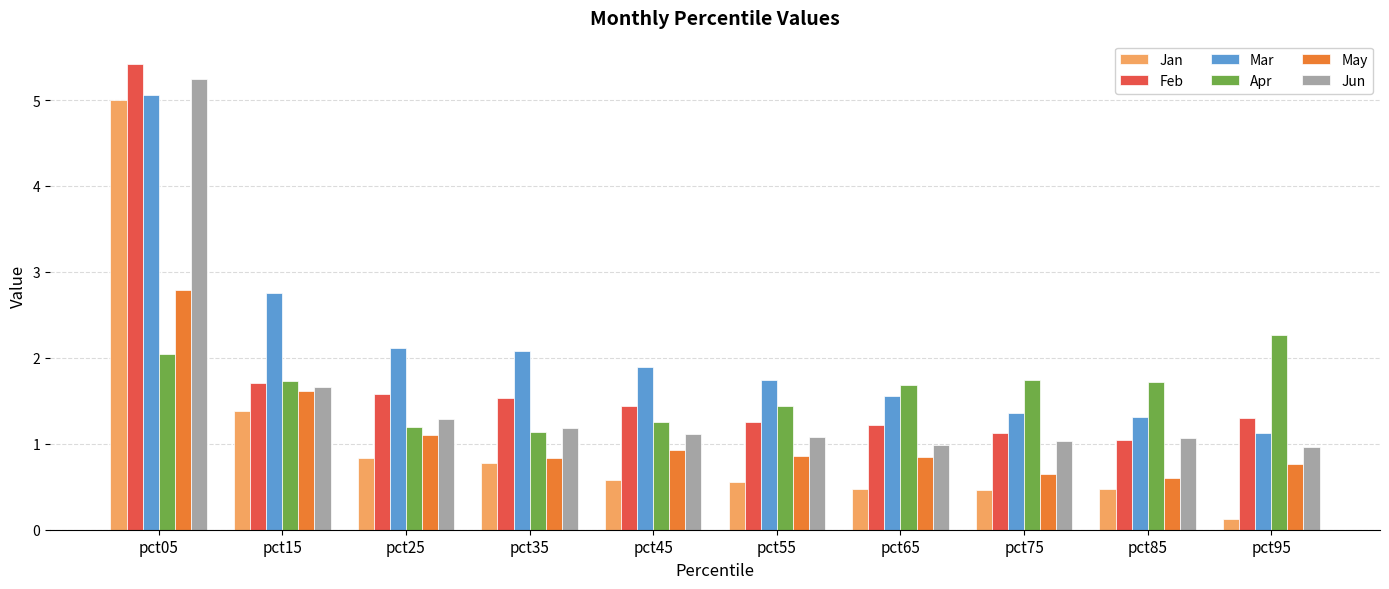

How many groups of bars are there?

10